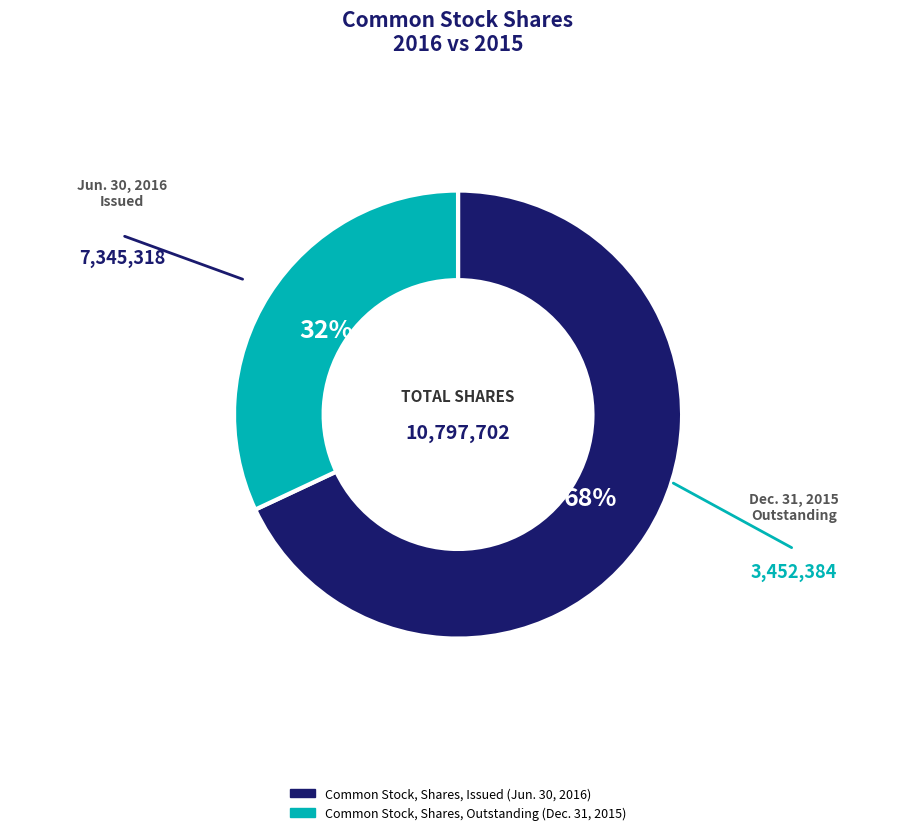

How many segments does this pie chart have?

2